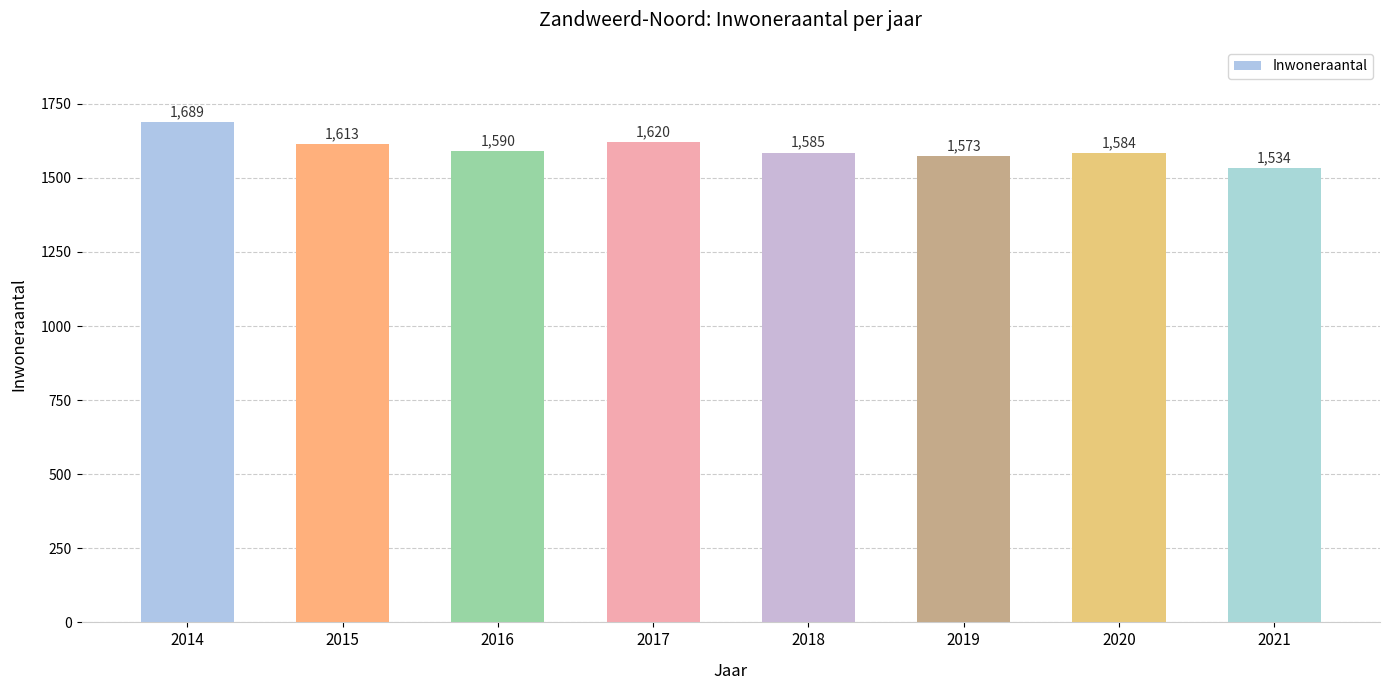

What is the change in value from 2018 to 2019?

-12